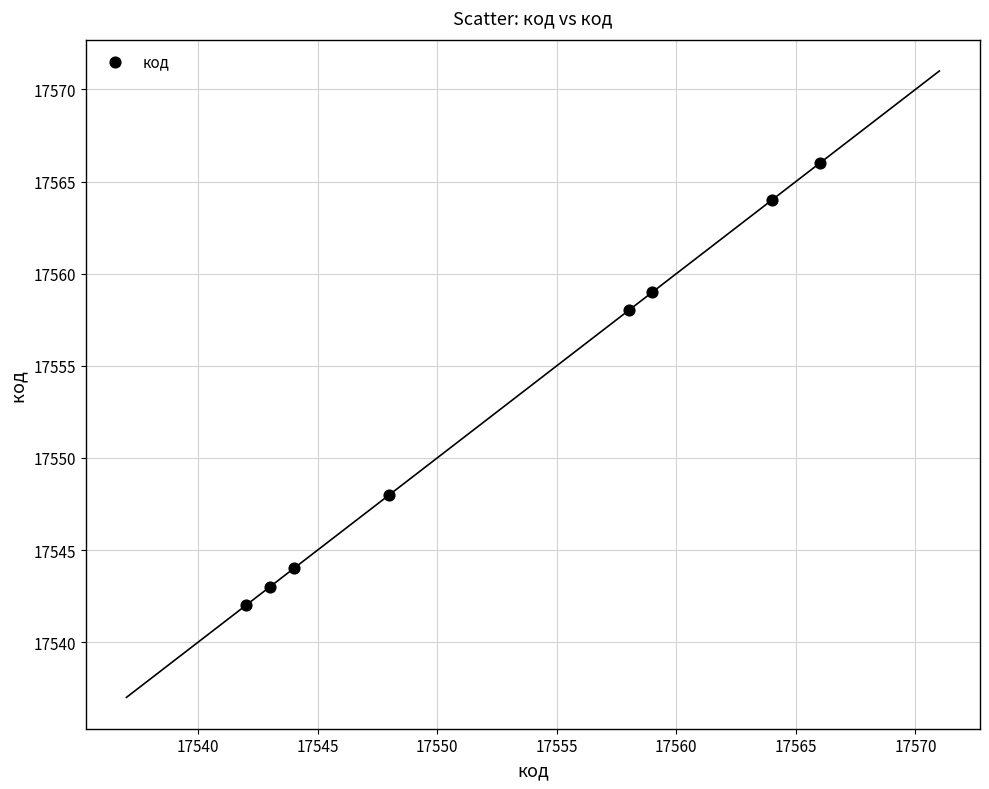

What Y value in the scatter plot is closest to 17554?

17558